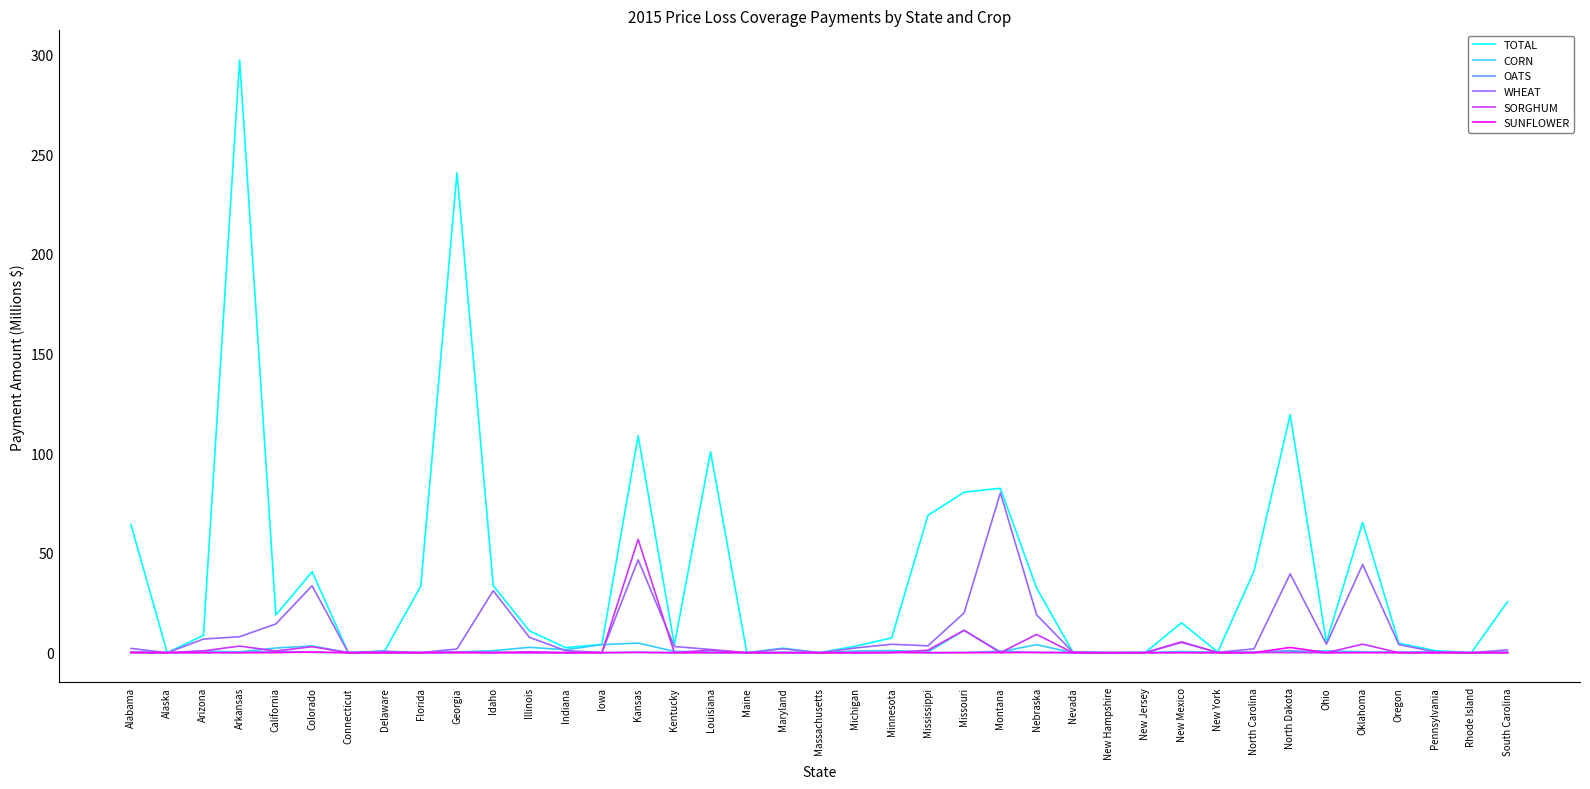

Is the value of TOTAL at Kansas greater than the value of WHEAT at Massachusetts?

Yes